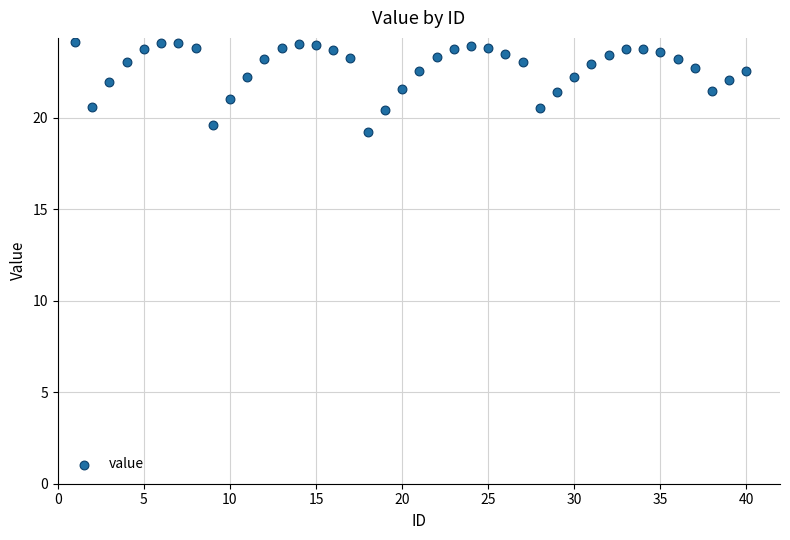

What is the range of Y values (max minus min)?

4.9